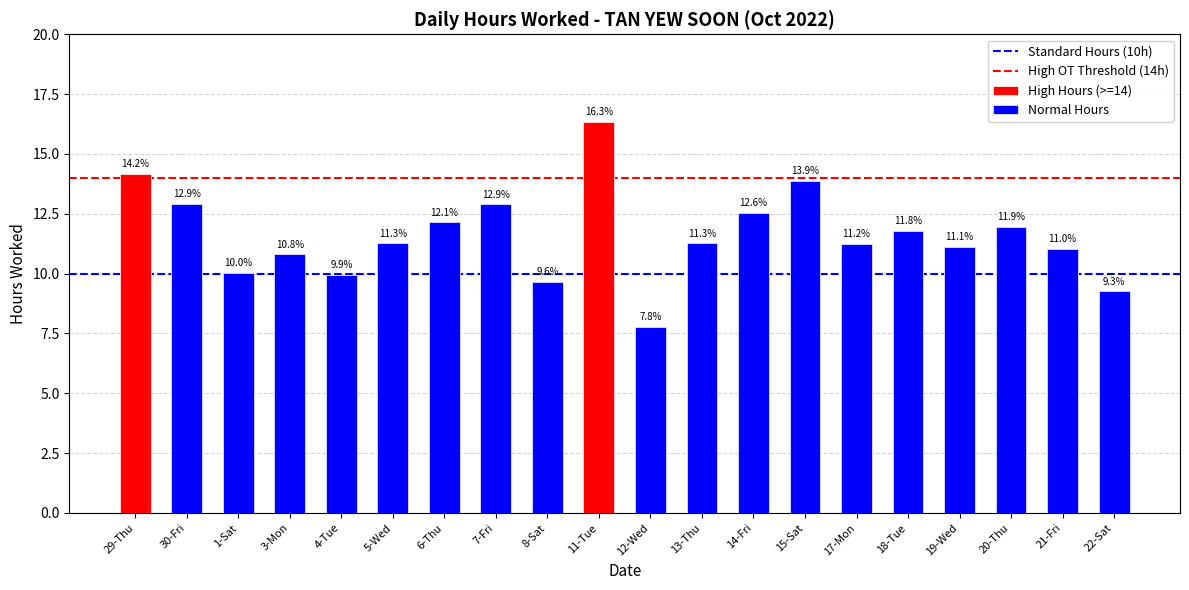

Does the chart contain any negative values?

No